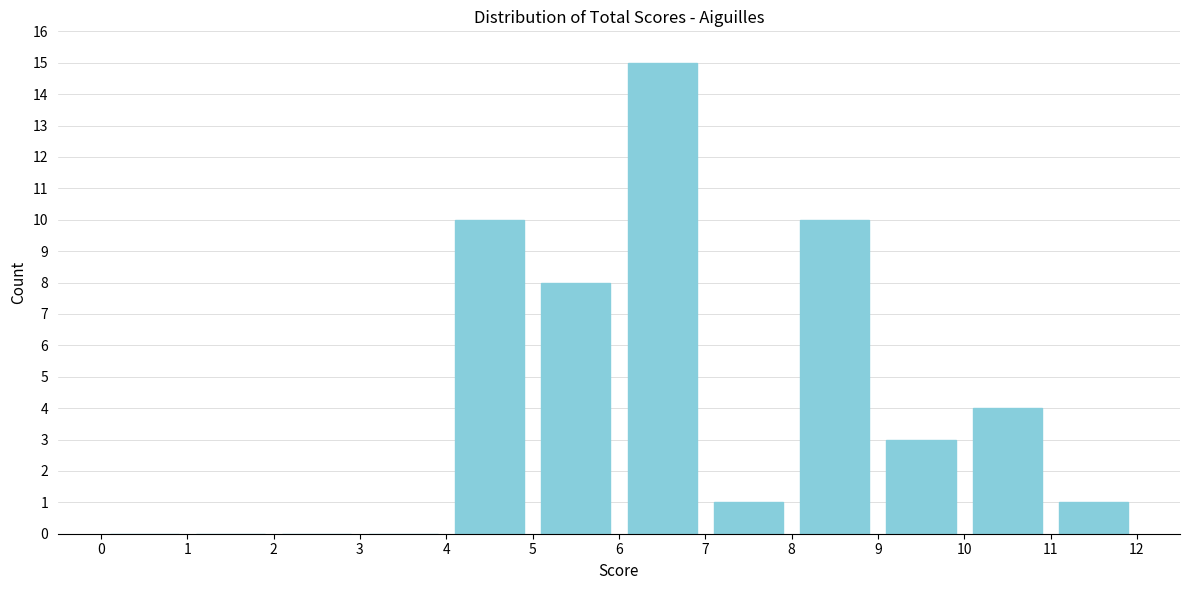

Which range on the x-axis has the tallest bar?

6 to 7